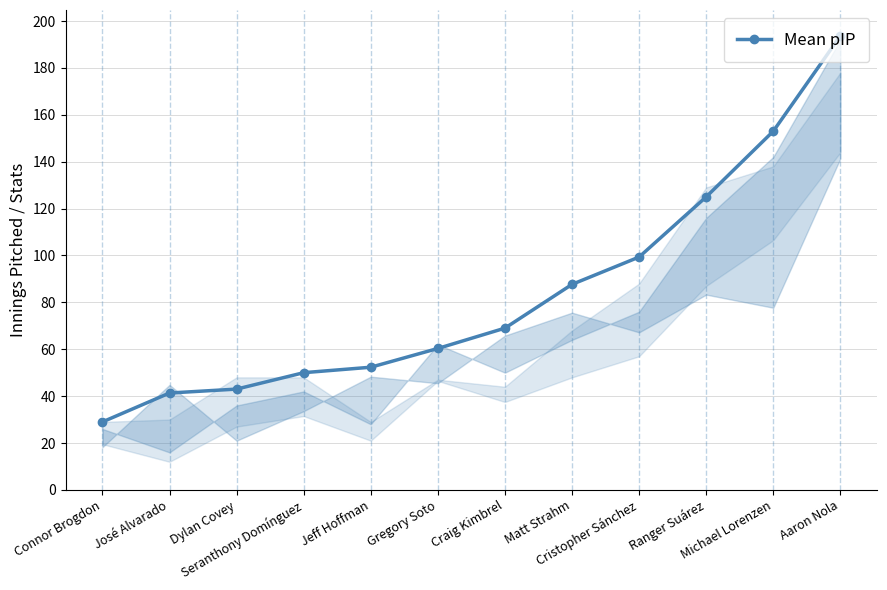

What is the sum of all values?

1003.7